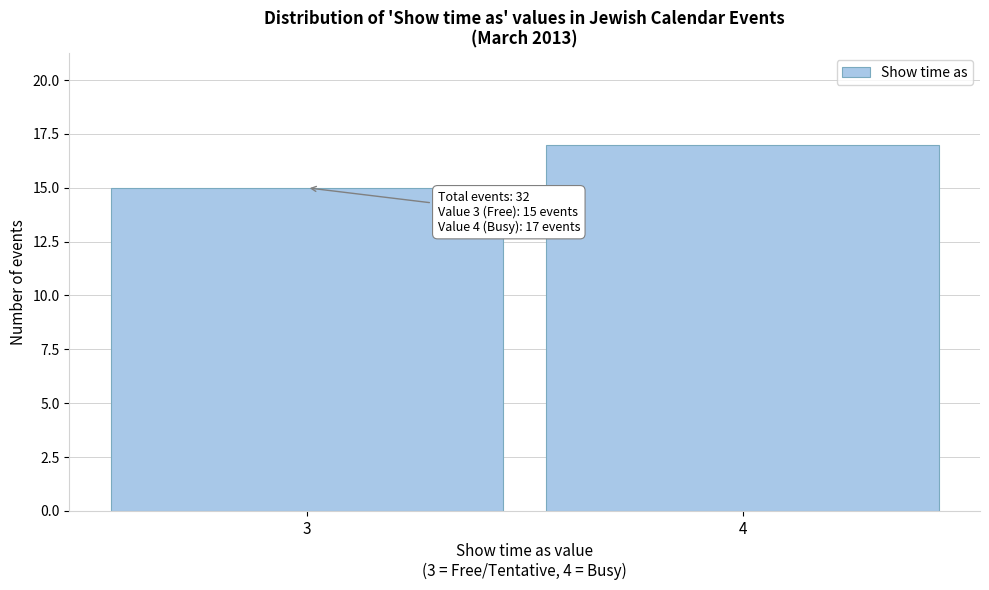

Reading right to left, what are all the values shown in this chart?

4=17	3=15